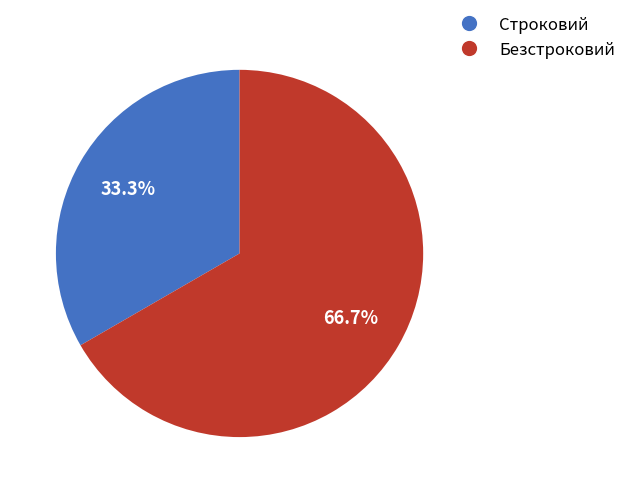

Count the number of slices in the pie.

2